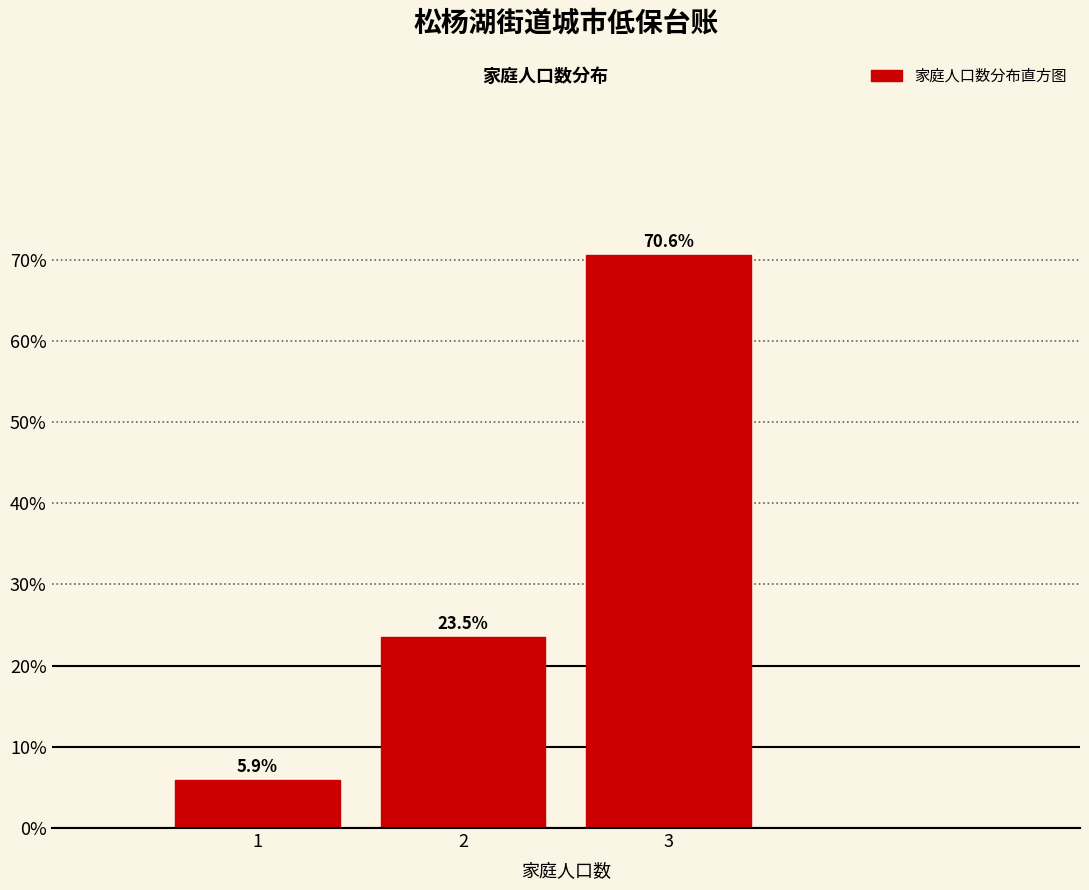

Reading left to right, list every bar in this chart as the range it spans on the x-axis followed by its height.

0.5 to 1.5: 5.9
1.5 to 2.5: 23.5
2.5 to 3.5: 70.6